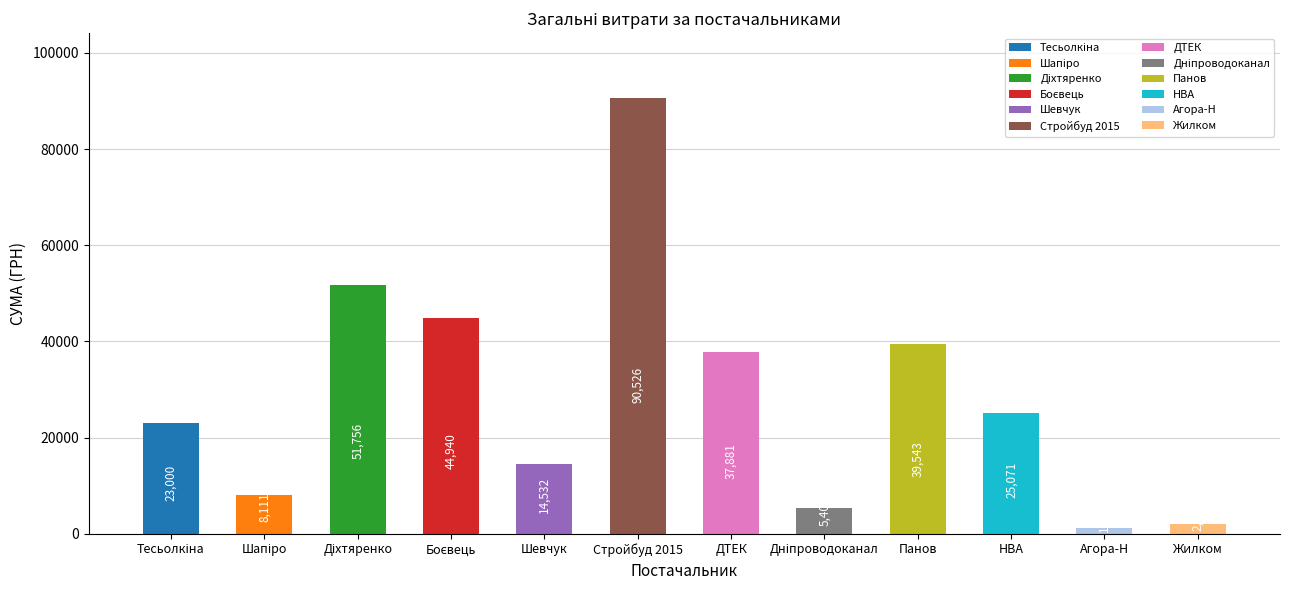

What value does the data have at Панов?

39542.9